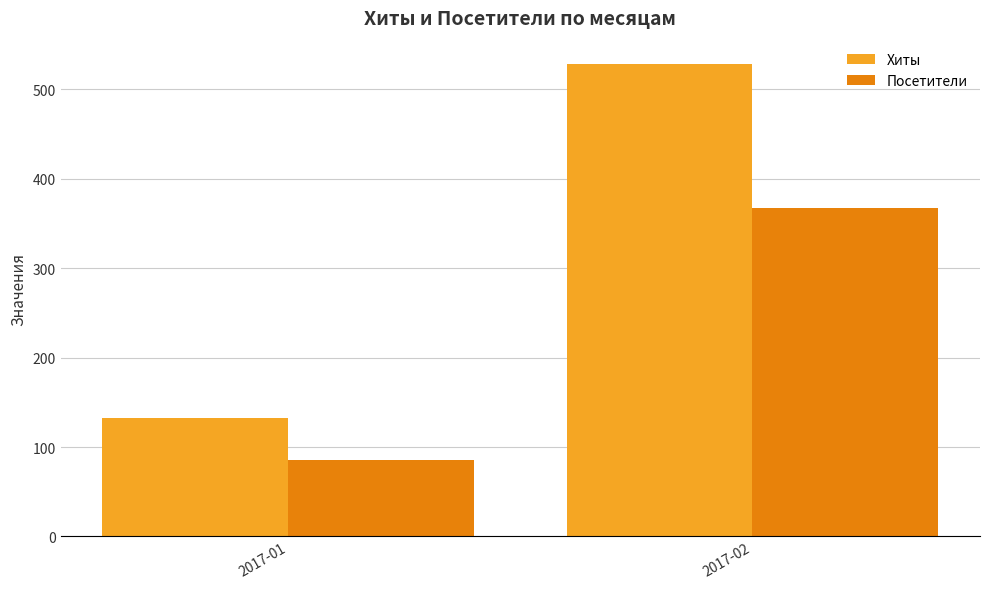

Count the number of categories in the chart.

2